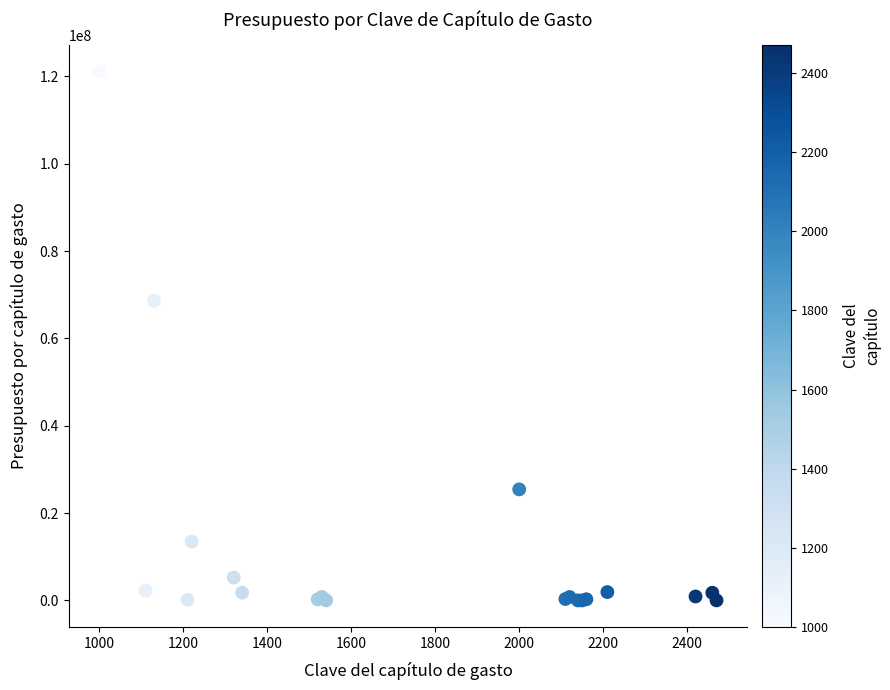

What Y value in the scatter plot is closest to 60536751?

68616253.6